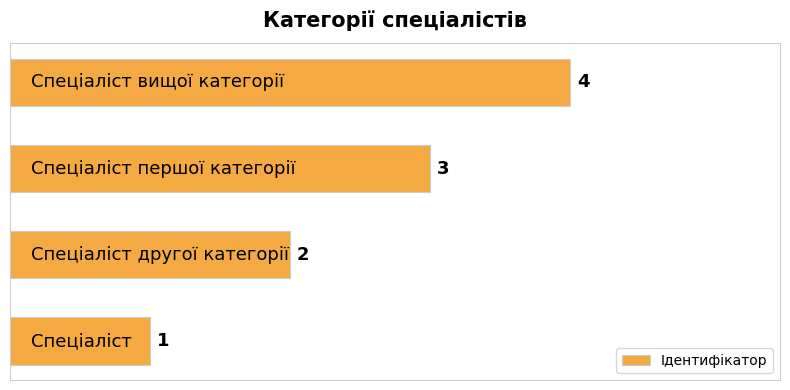

What is the minimum value shown in the chart?

1